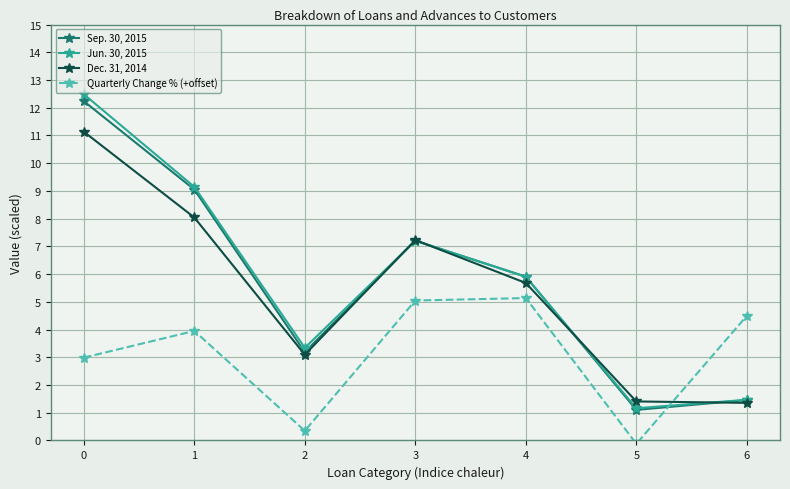

What is the value of the Sep. 30, 2015 point at the 7th from the left?

1.5